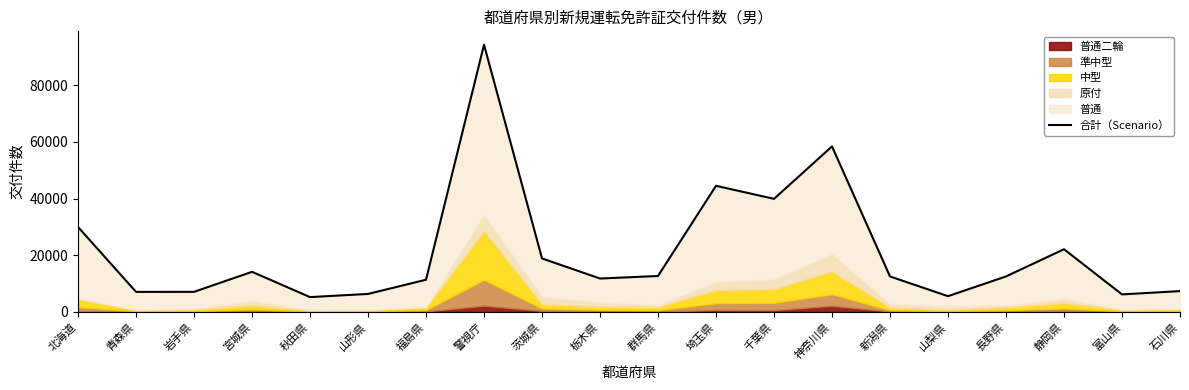

Reading left to right, transcribe all the data shown in this chart.

北海道=29960	青森県=7048	岩手県=7064	宮城県=14127	秋田県=5208	山形県=6324	福島県=11338	警視庁=94300	茨城県=18856	栃木県=11765	群馬県=12654	埼玉県=44493	千葉県=39886	神奈川県=58392	新潟県=12491	山梨県=5534	長野県=12502	静岡県=22104	富山県=6158	石川県=7323